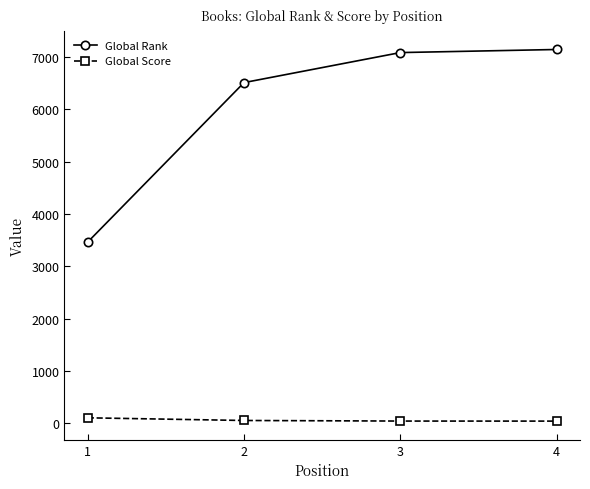

True or false: Global Rank and Global Score intersect in this chart.

False